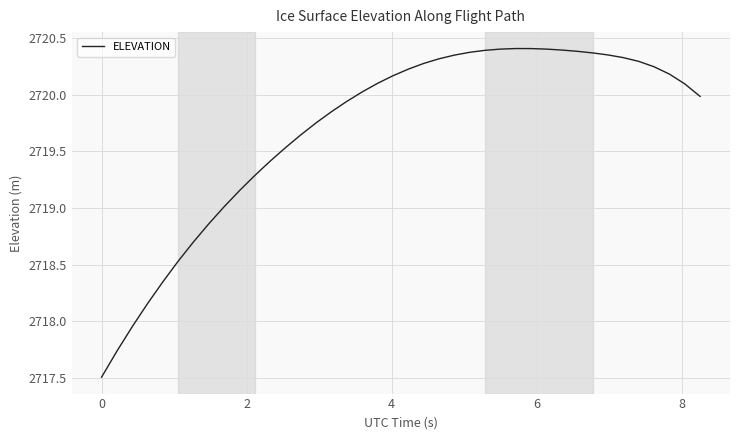

What is the difference between the maximum and minimum values?

2.9